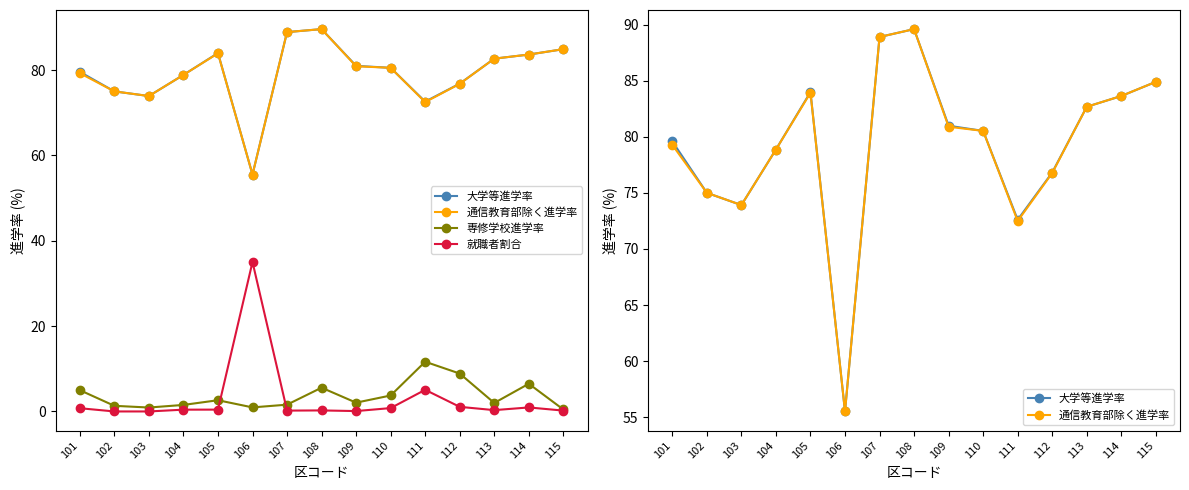

Is it true that 大学等進学率 equals 84.9 at 115?

True